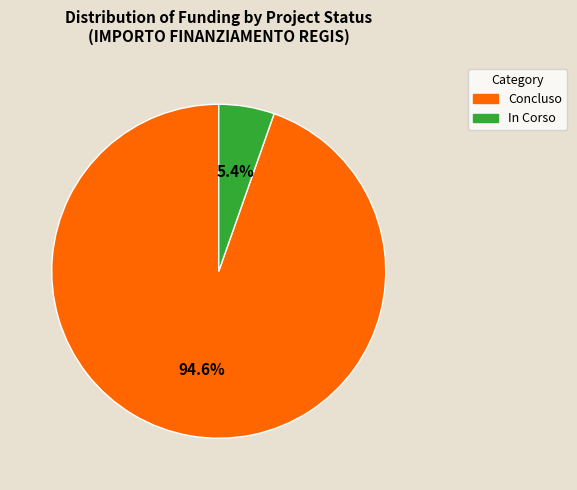

Is there any slice that represents more than half of the pie?

Yes